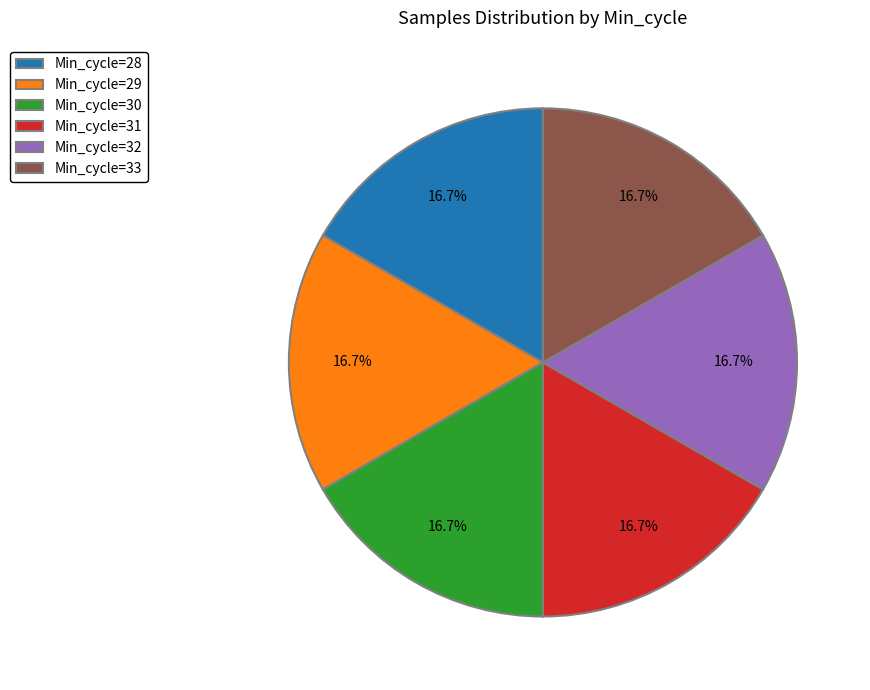

Is there a majority slice in this chart?

No